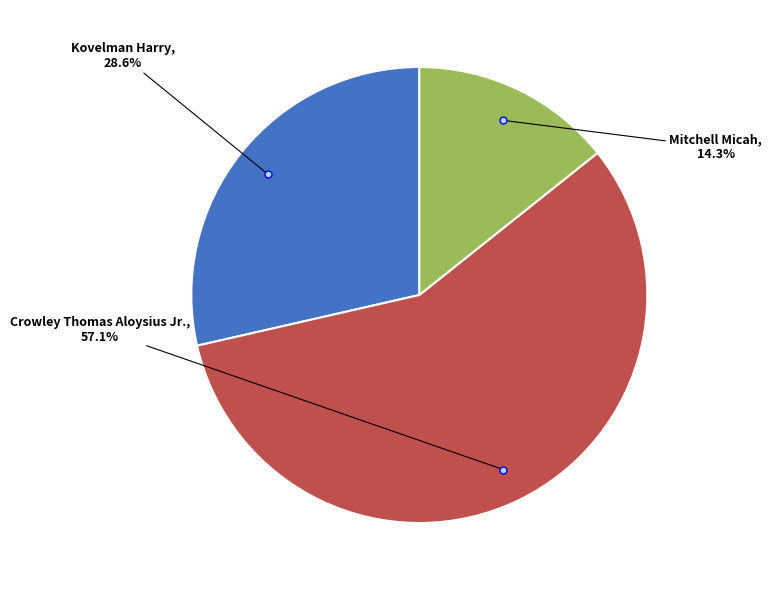

What is the ratio of the value at Kovelman Harry to the value at Crowley Thomas Aloysius Jr.?

0.5